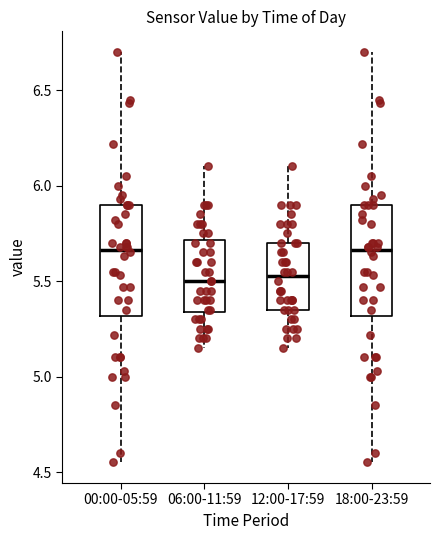

Where does the upper whisker of the box for 12:00-17:59 end on the y-axis? The values are not printed on the chart, so give them approximately, as read against the axis.

6.10